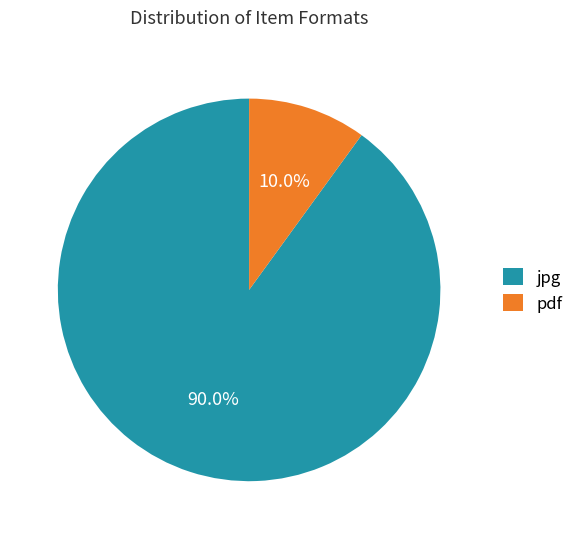

How much of the chart is everything except jpg?

10.0%